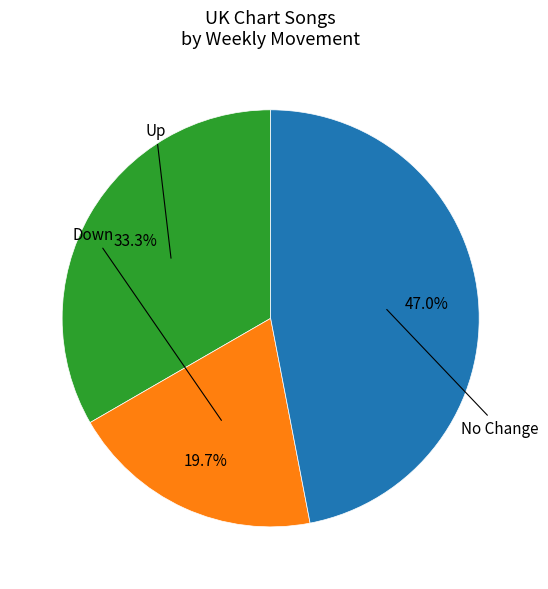

Is there a majority slice in this chart?

No